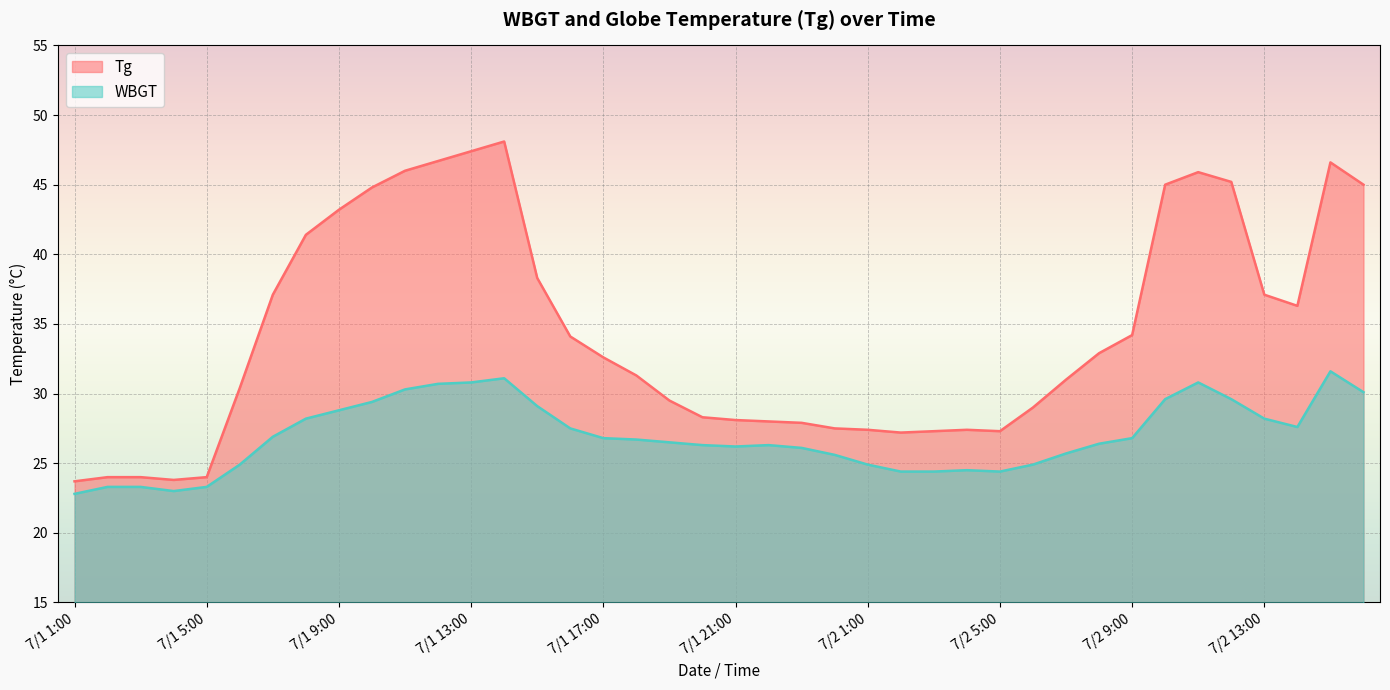

What is the label of the 10th point from the right?

7/2 7:00